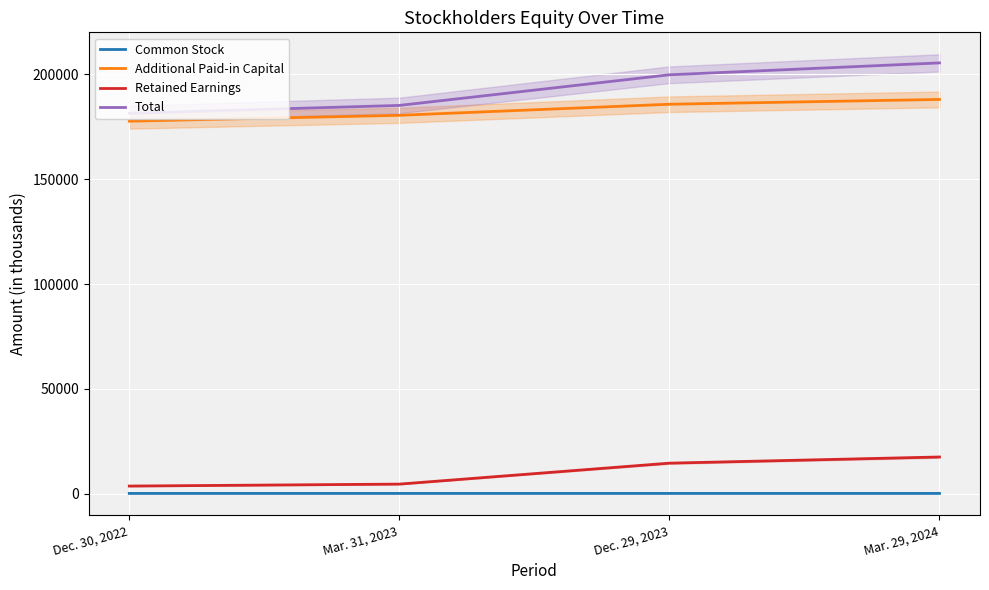

Reading left to right, list all the values displayed in this chart.

Common Stock: Dec. 30, 2022=133	Mar. 31, 2023=135	Dec. 29, 2023=137	Mar. 29, 2024=138
Additional Paid-in Capital: Dec. 30, 2022=177718	Mar. 31, 2023=180517	Dec. 29, 2023=185795	Mar. 29, 2024=188088
Retained Earnings: Dec. 30, 2022=3651	Mar. 31, 2023=4583	Dec. 29, 2023=14577	Mar. 29, 2024=17519
Total: Dec. 30, 2022=181502	Mar. 31, 2023=185235	Dec. 29, 2023=199845	Mar. 29, 2024=205515